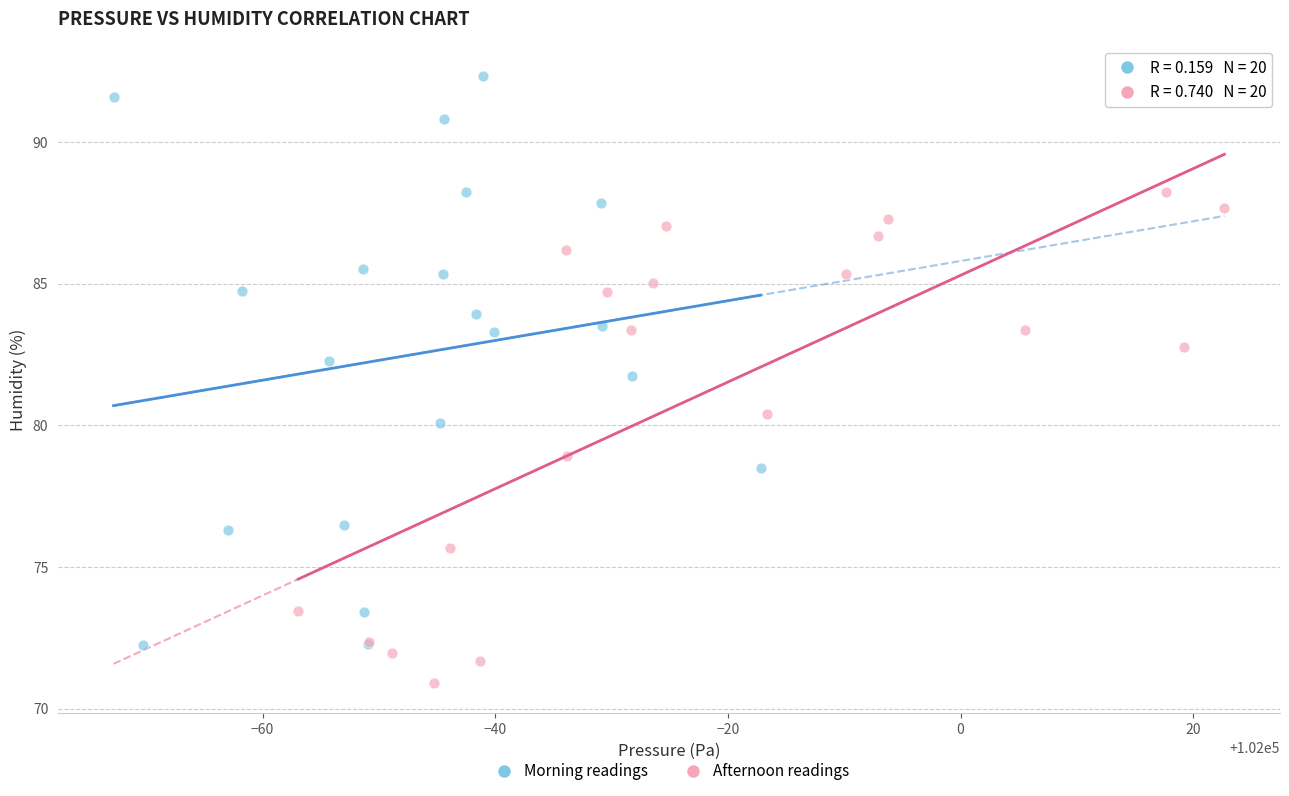

Which series has the largest Y range (max minus min)?

Morning readings